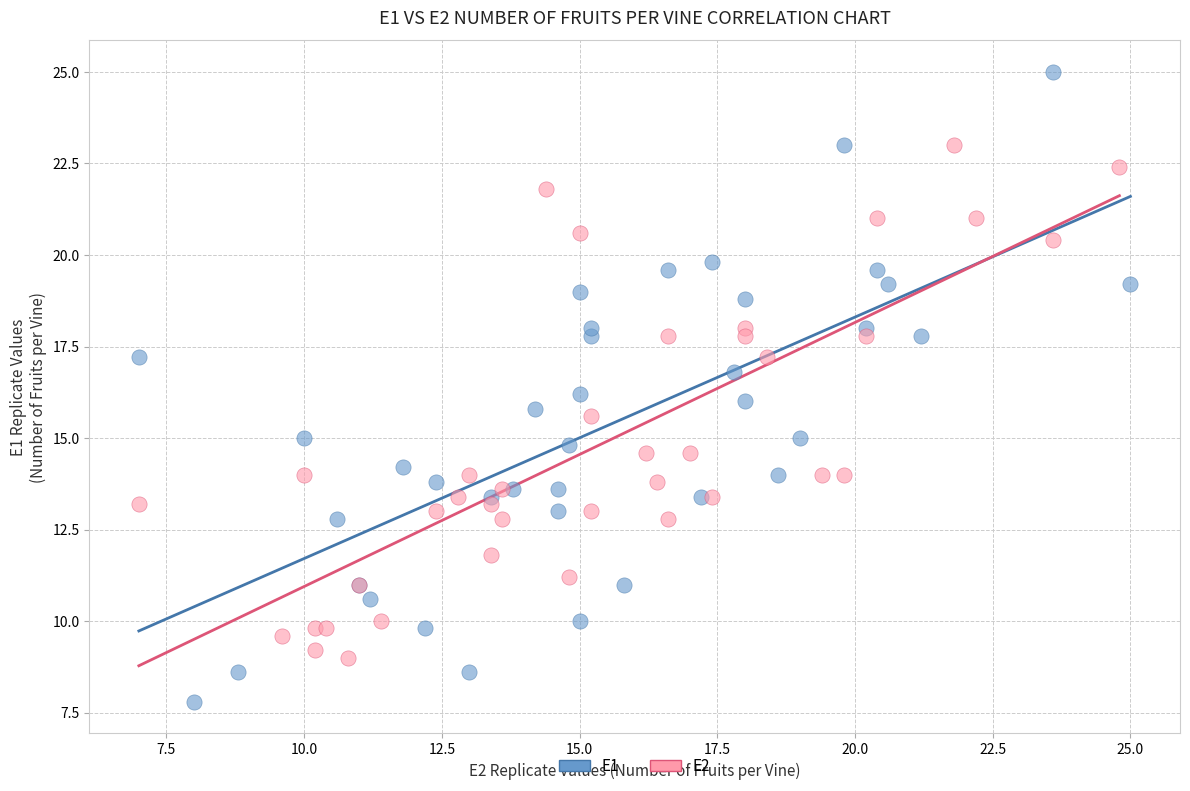

What are all the series names shown in the legend?

E1, E2